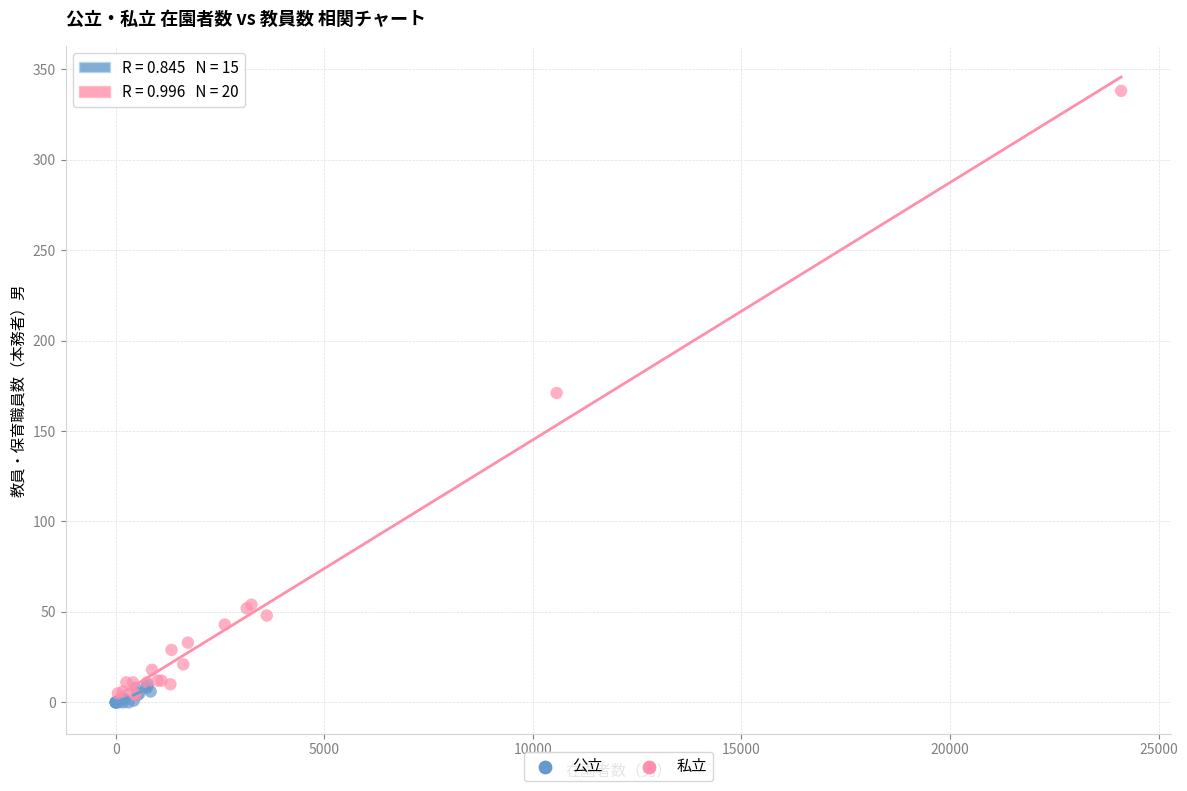

Which series reaches the maximum Y coordinate?

私立